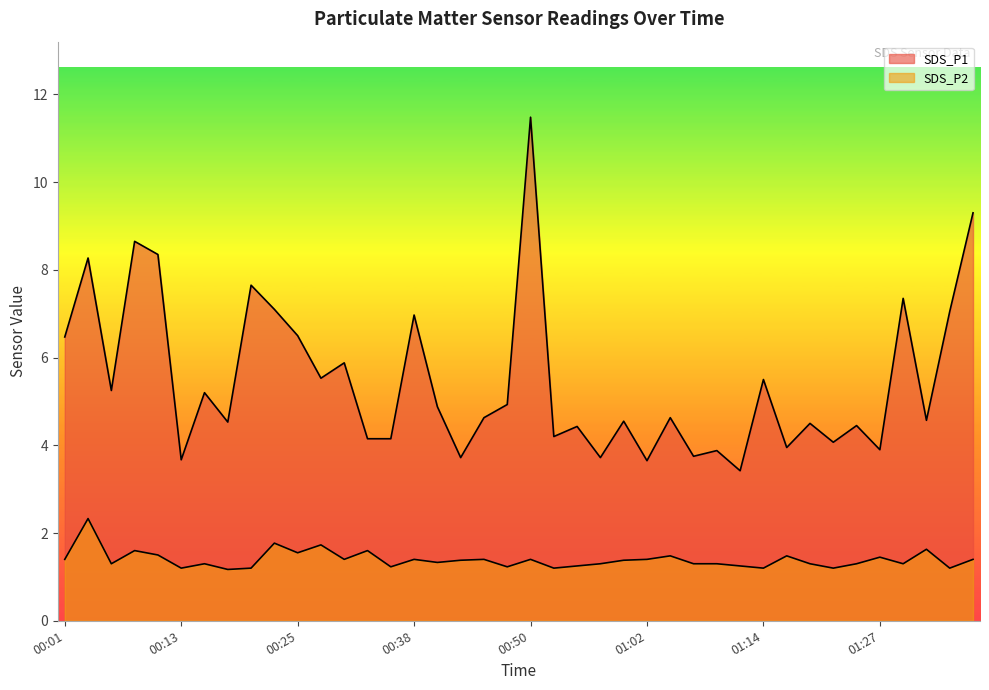

Read the SDS_P2 value at 00:57.

1.3